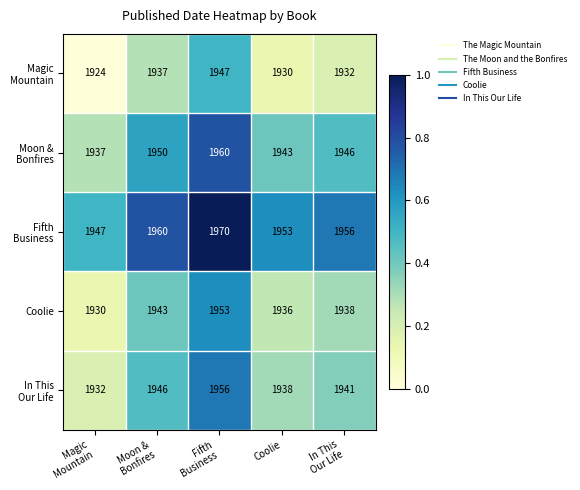

What is the total value across all series at Coolie?

9700